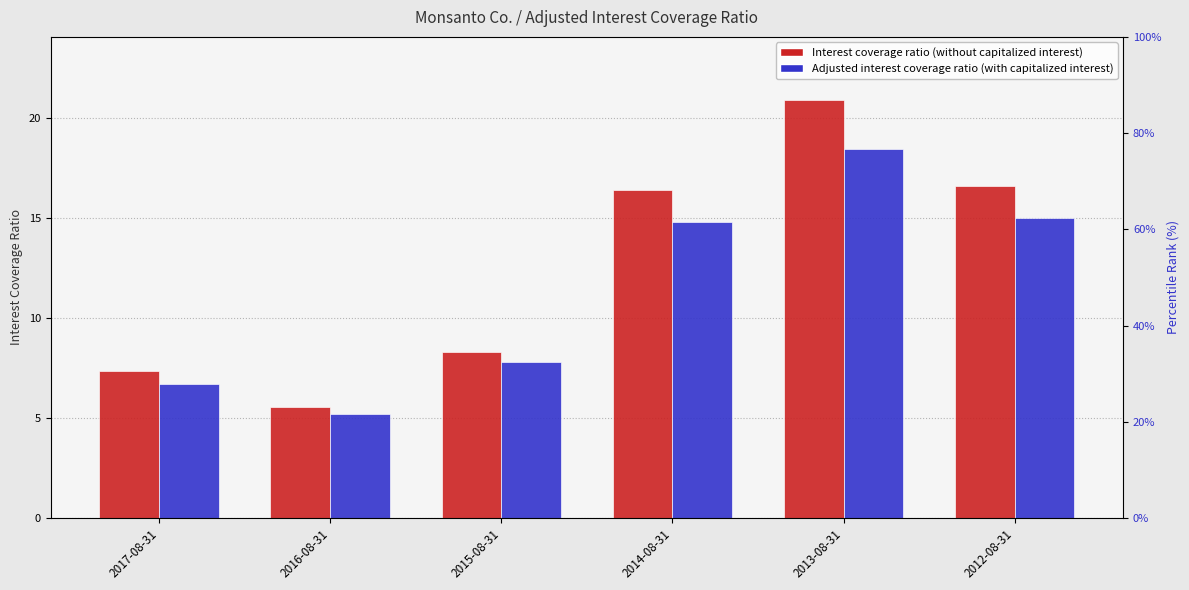

At how many categories does at least one series exceed 8?

4